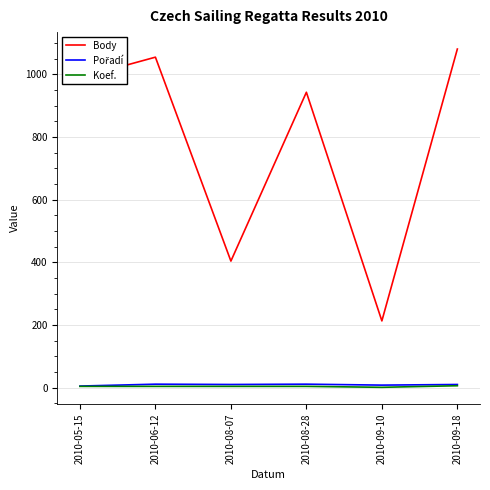

Does the chart have visible grid lines?

Yes